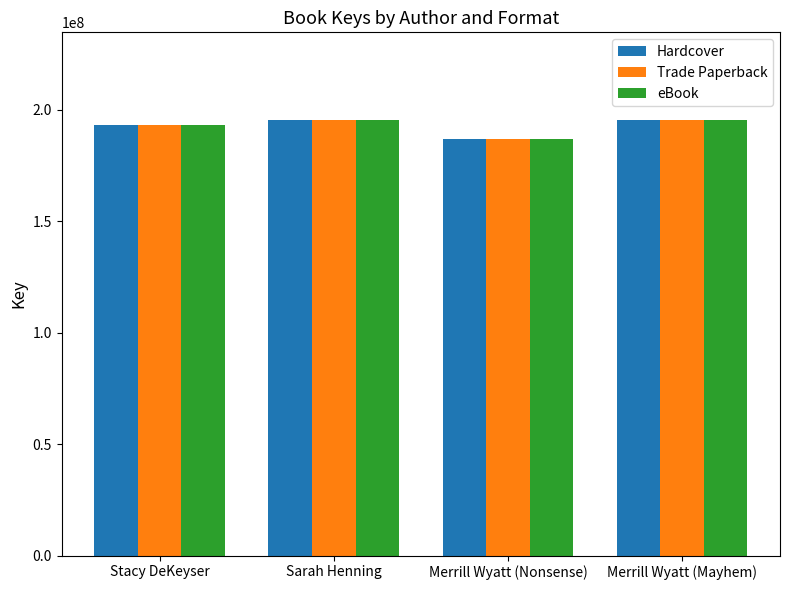

What is the approximate value of eBook at Stacy DeKeyser?

192945861